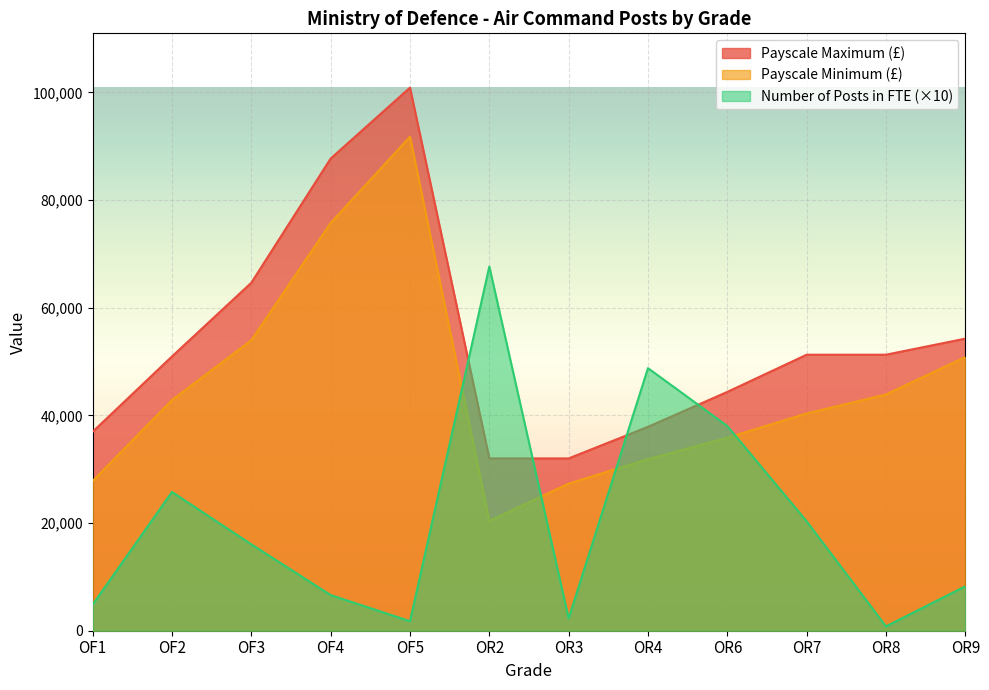

Rank the series by their average value, from highest to lowest.

Payscale Maximum (£), Payscale Minimum (£), Number of Posts in FTE (×10)